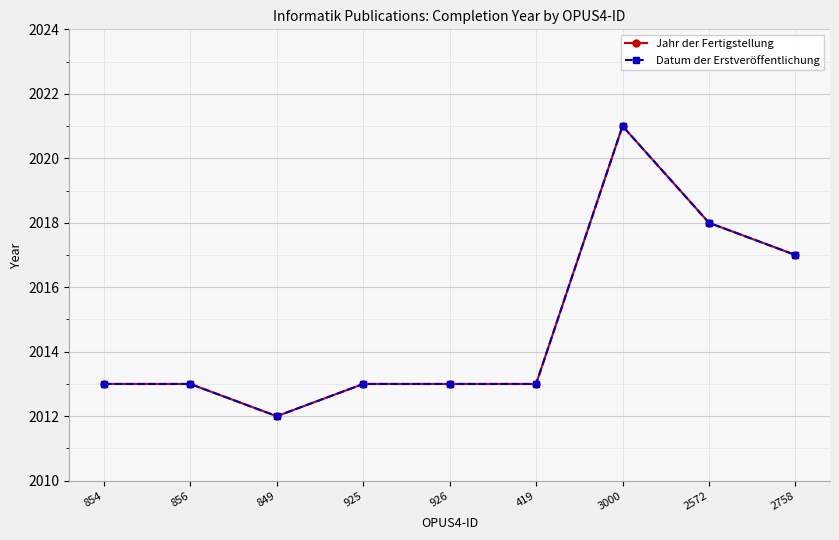

At how many categories does at least one series exceed 2018?

1